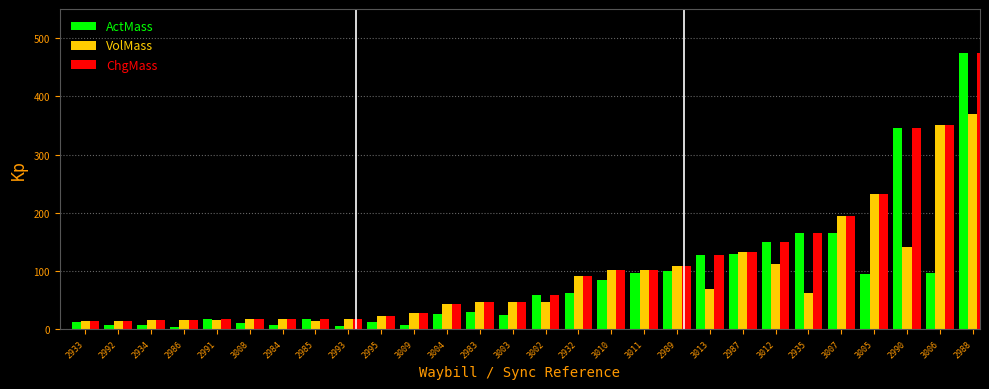

At 3012, list the series in order from smallest to largest.

VolMass, ActMass, ChgMass